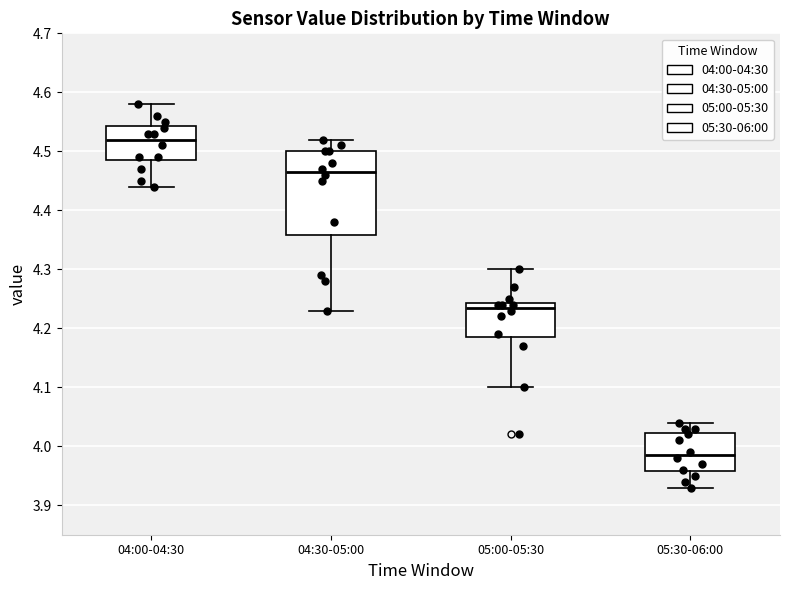

Comparing the boxes themselves (not the whiskers), which one is the tallest?

04:30-05:00